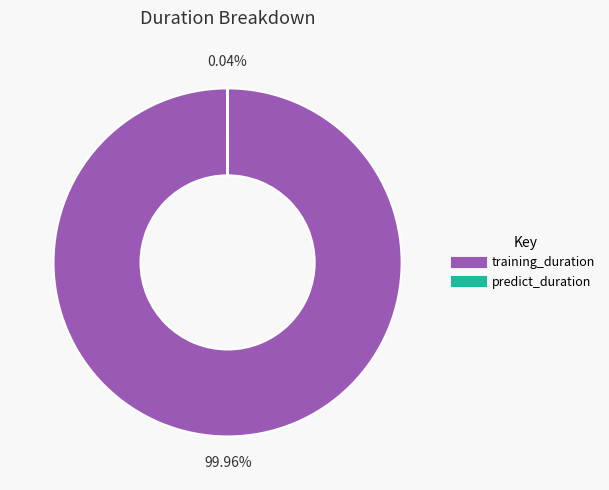

Which category has the biggest portion of the pie?

training_duration